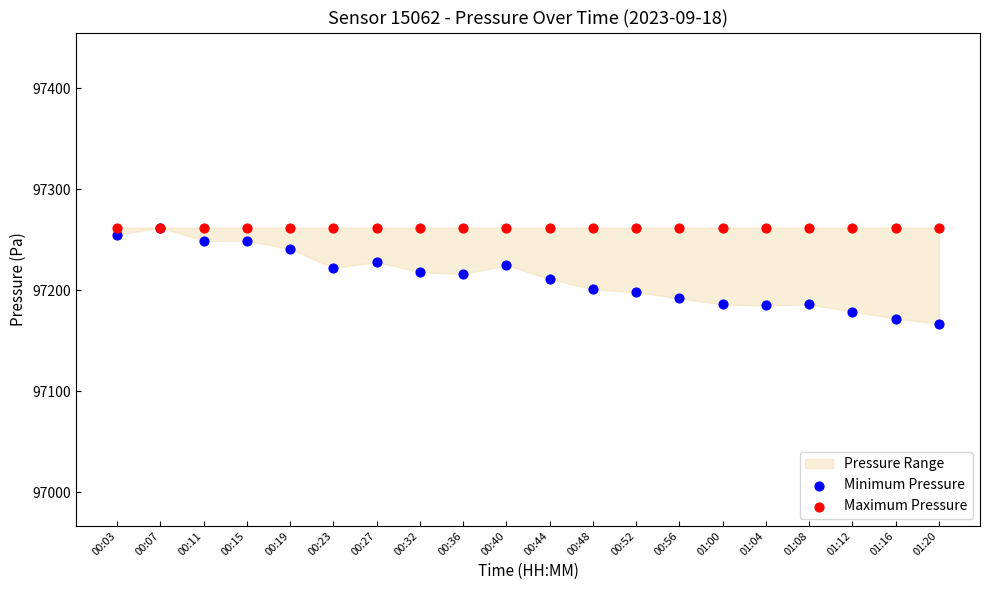

Which series contains the lowest Y value?

Minimum Pressure